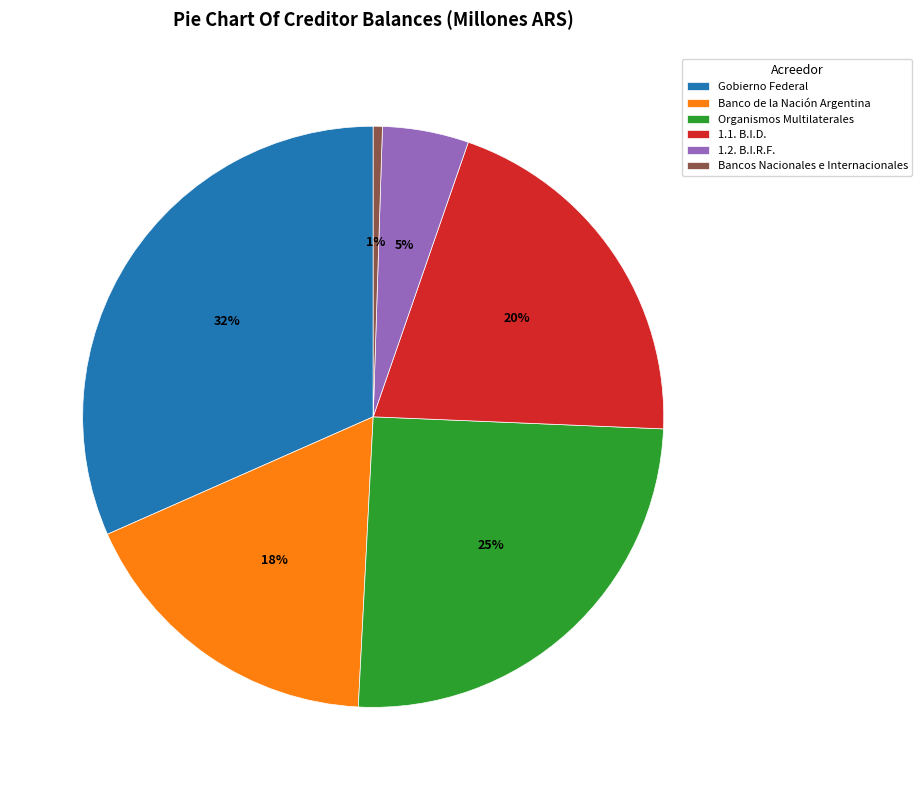

To the nearest percent, what is the average slice percentage?

17%